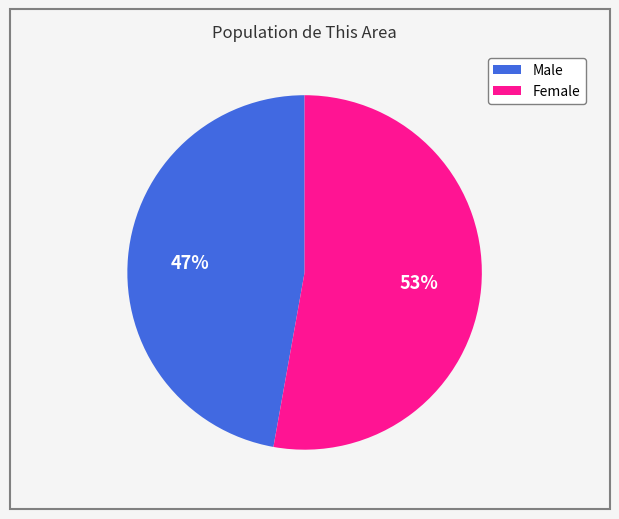

To the nearest percent, what portion does Female represent?

53%